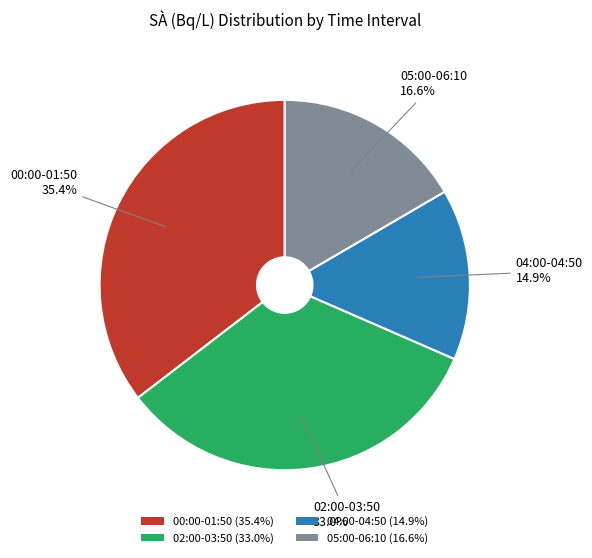

Which category has the biggest portion of the pie?

00:00-01:50 (35.4%)